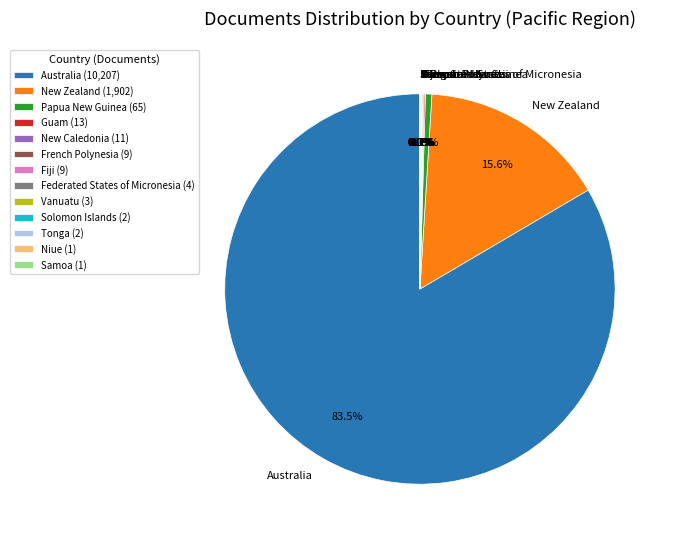

Does Australia account for over 50% of the chart?

Yes